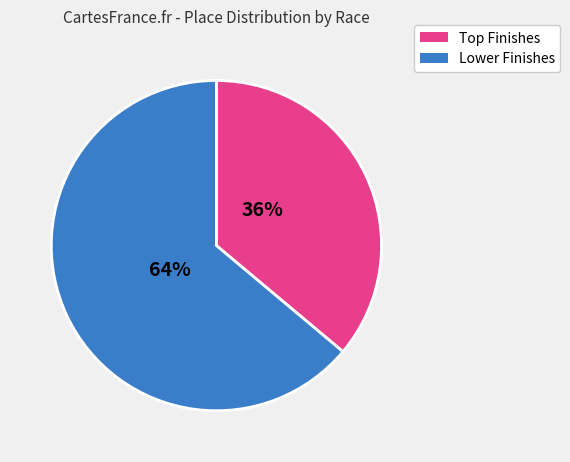

Does any single category account for the majority?

Yes